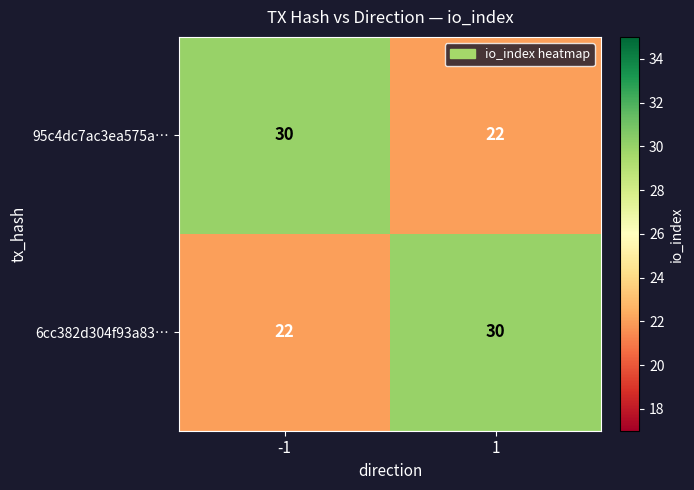

How many data points does each series have?

2